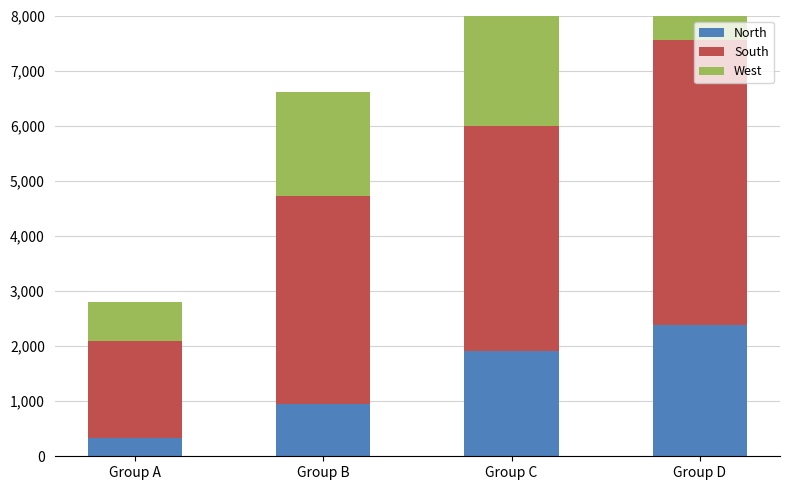

What is the average value of the North series?

1393